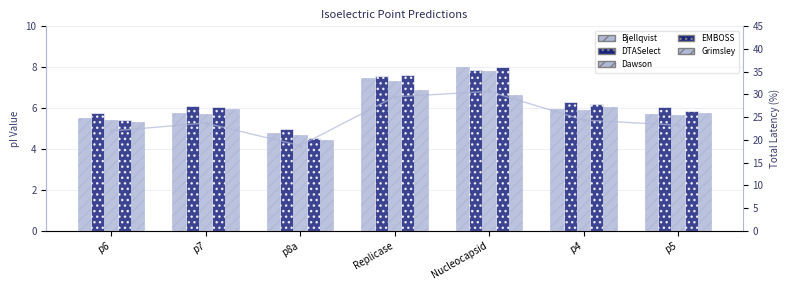

True or false: DTASelect has a value of 9.9 at p7.

False